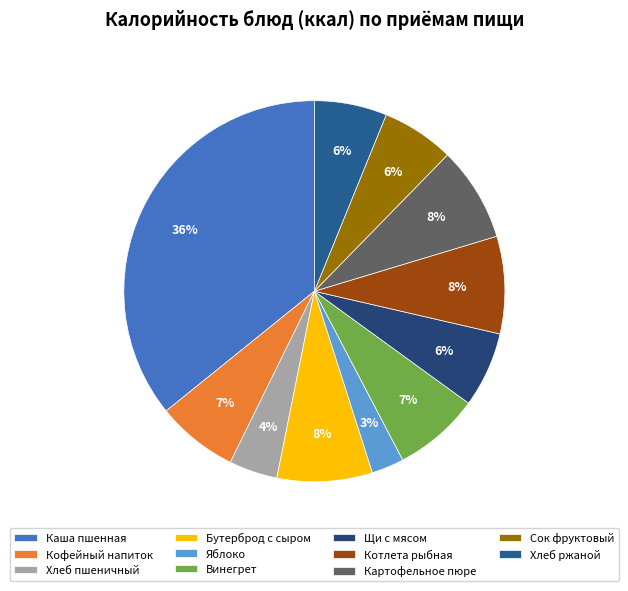

What is the change in value from Котлета рыбная to Хлеб ржаной?

-36.0